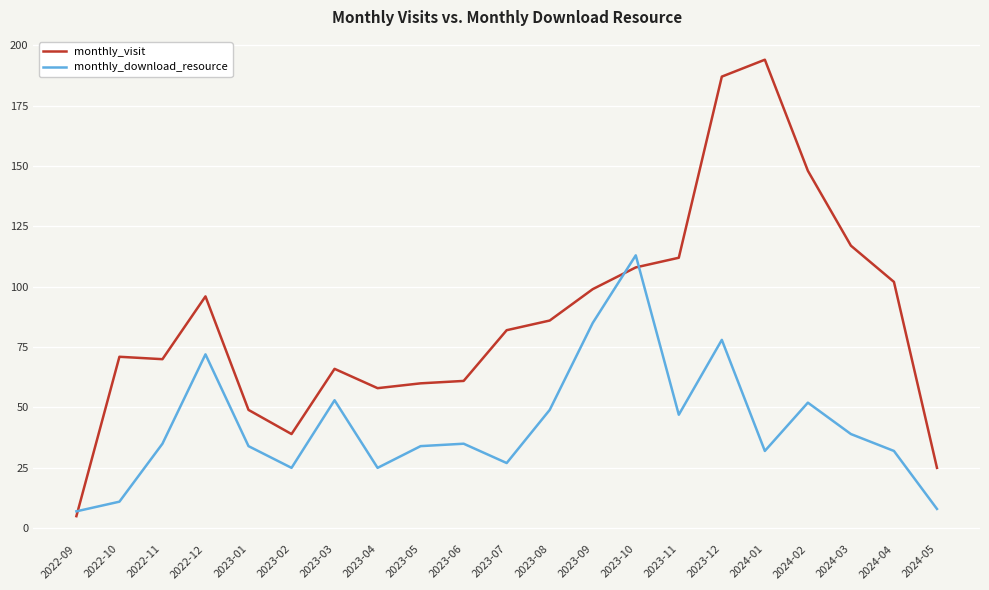

What is the spread (max minus min) of values at 2023-11?

65